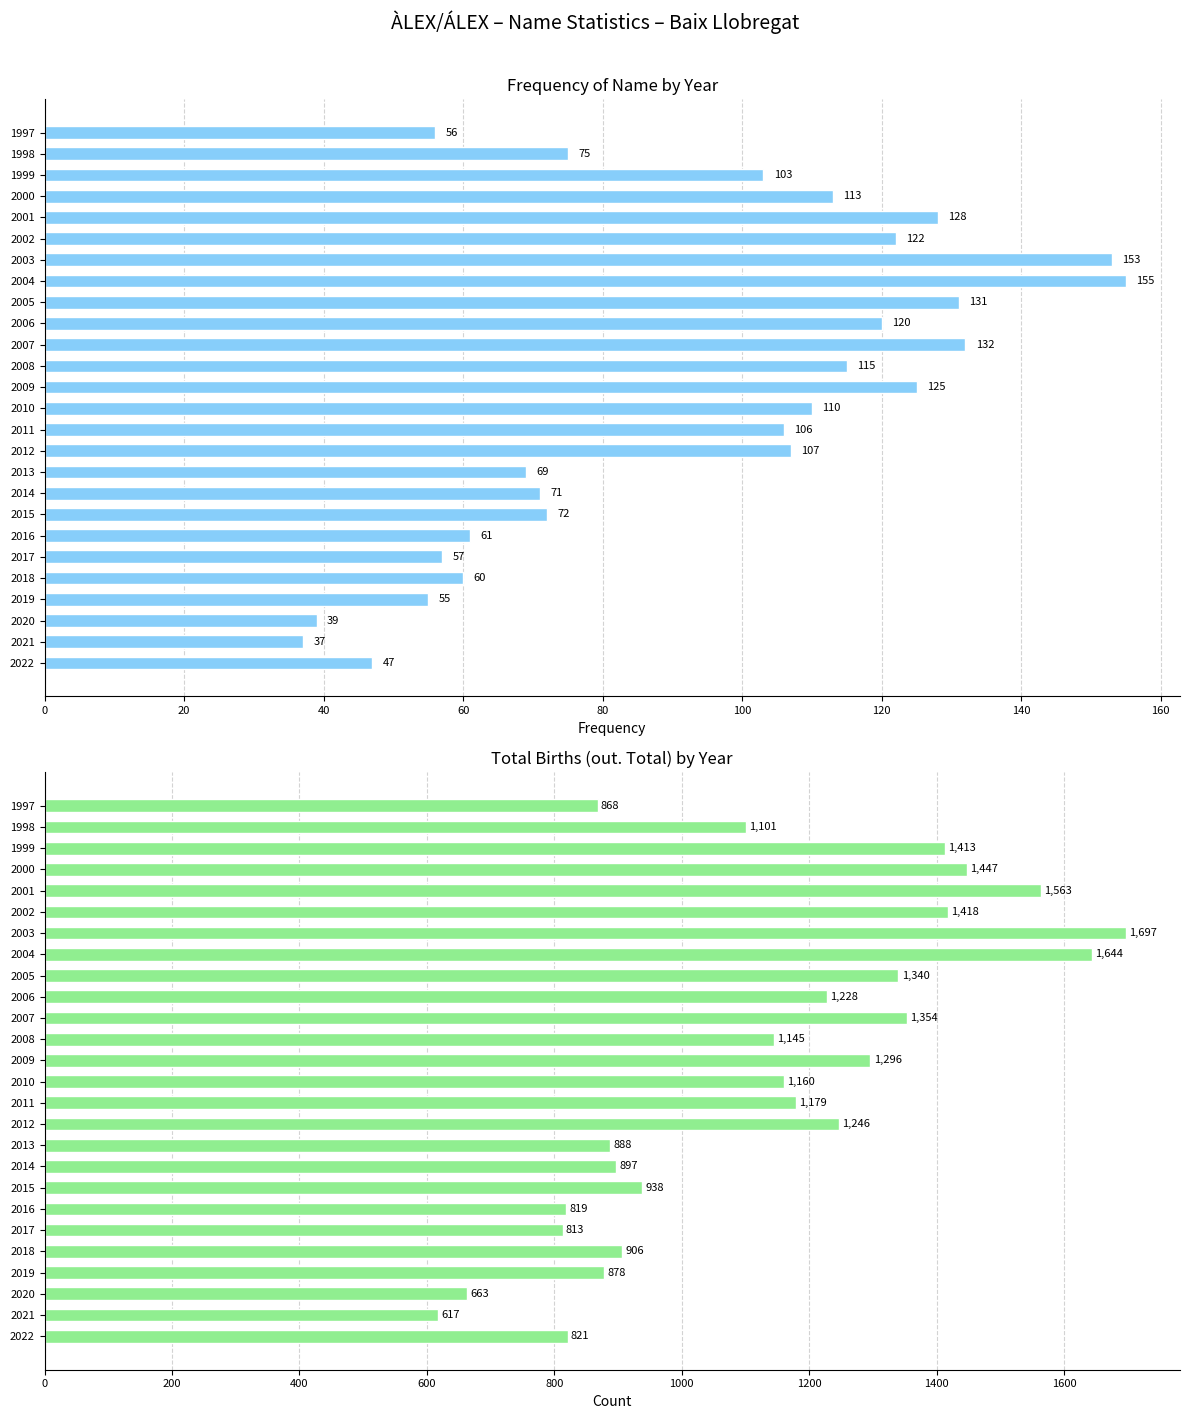

Read the Frequency value at 2009, to the nearest 10.

120